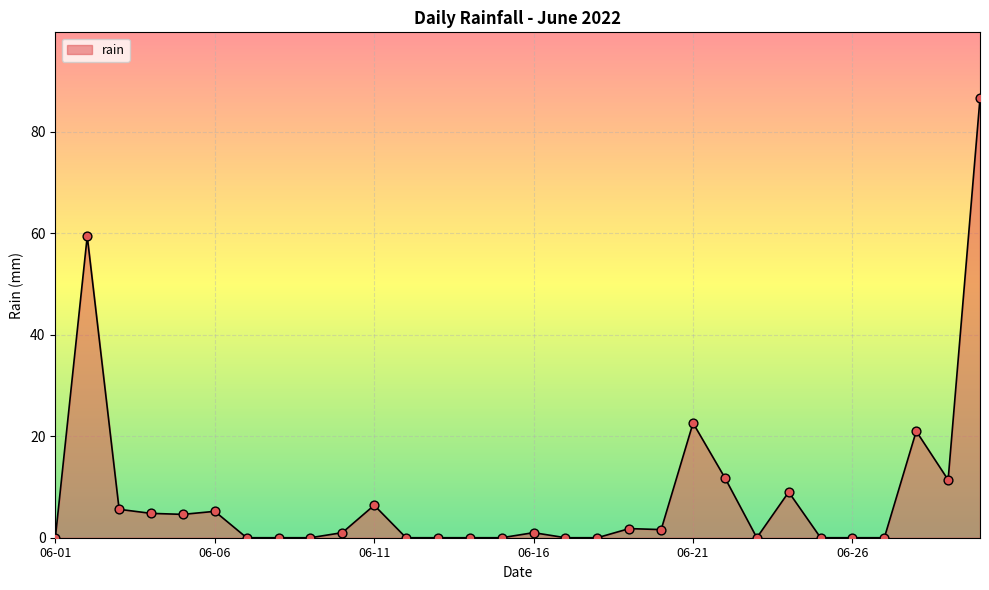

What is the difference between the maximum and minimum values?

86.6